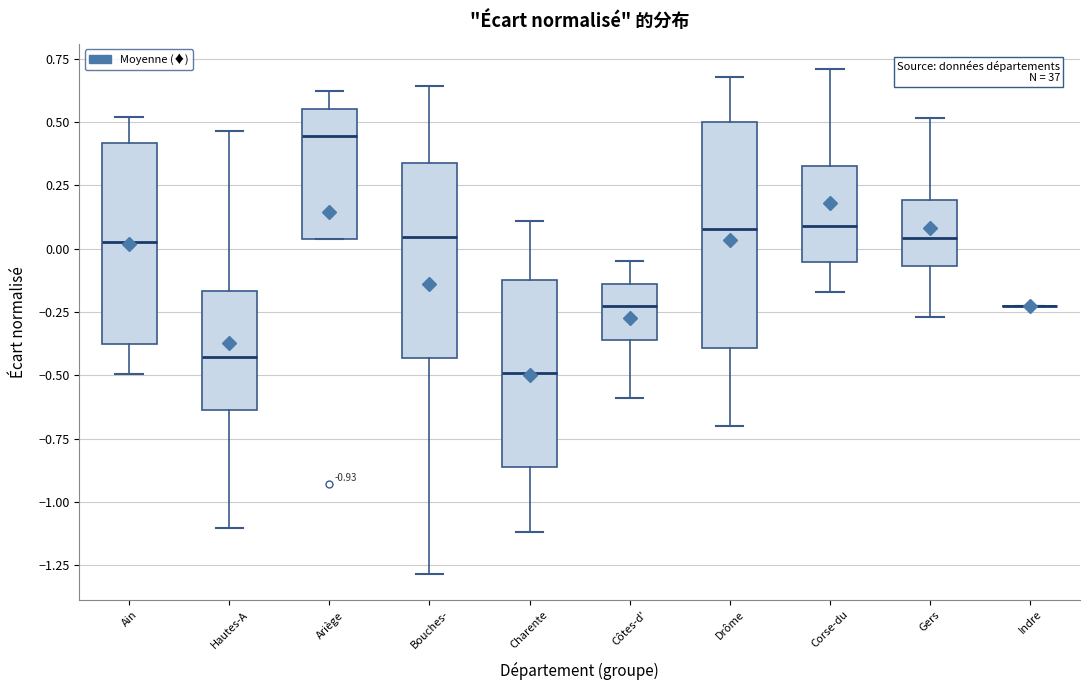

Comparing the boxes themselves (not the whiskers), which one is the tallest?

Drôme